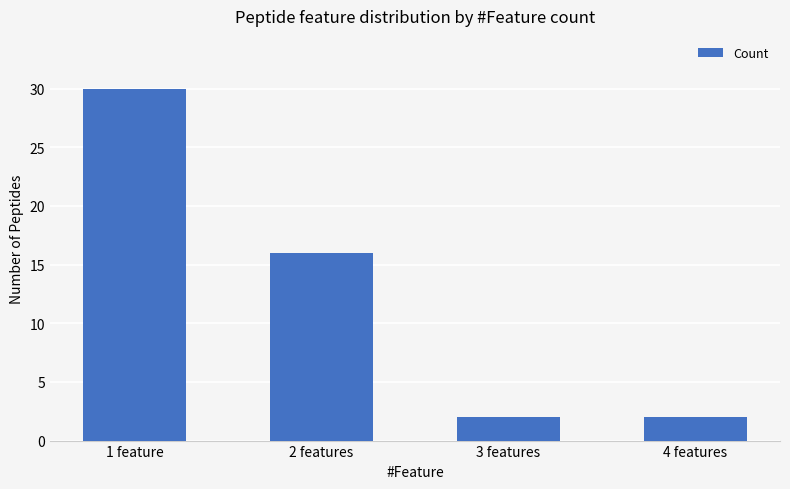

How many values are below 16?

2